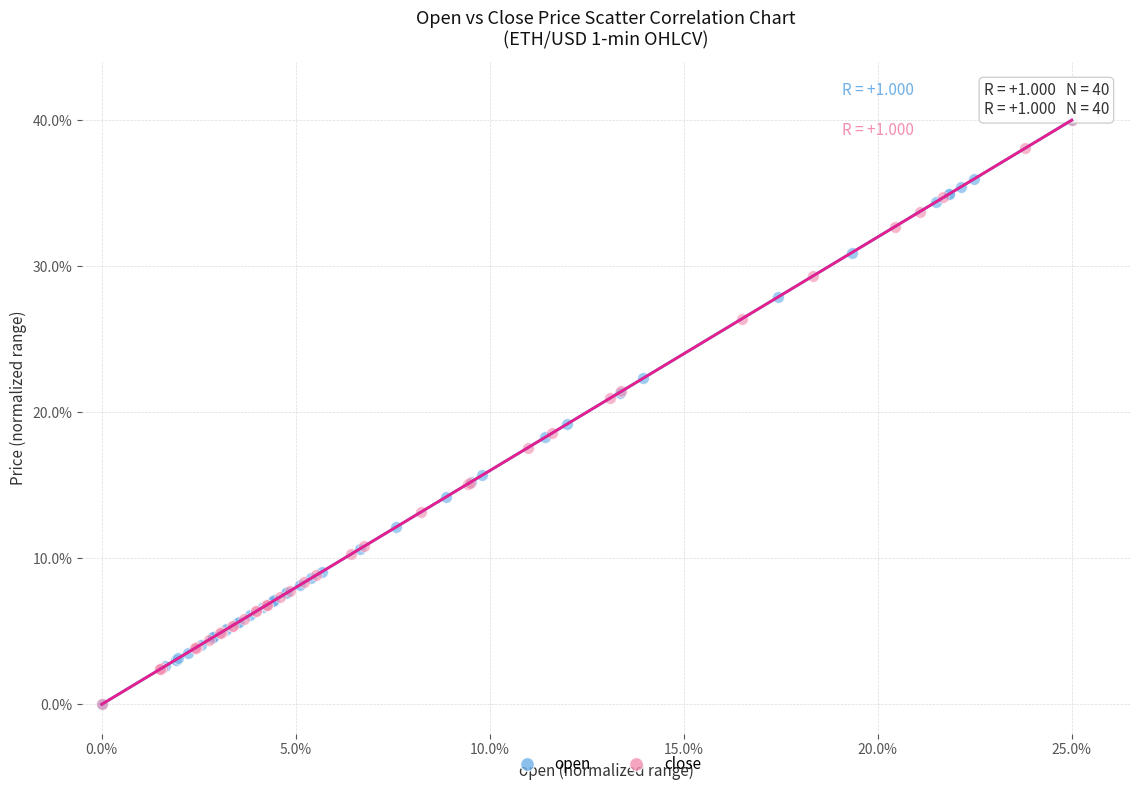

What are all the series names shown in the legend?

open, close